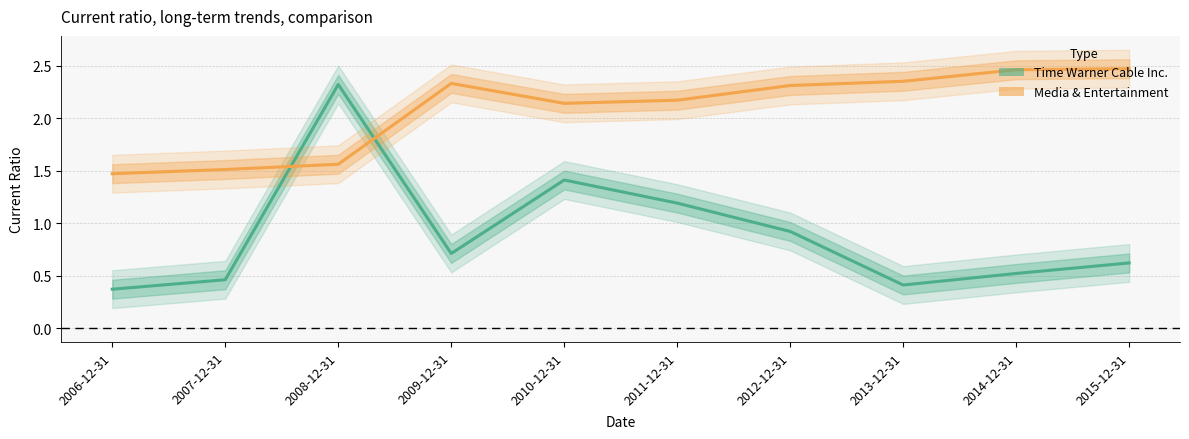

At which label is Media & Entertainment closest to 1?

2006-12-31